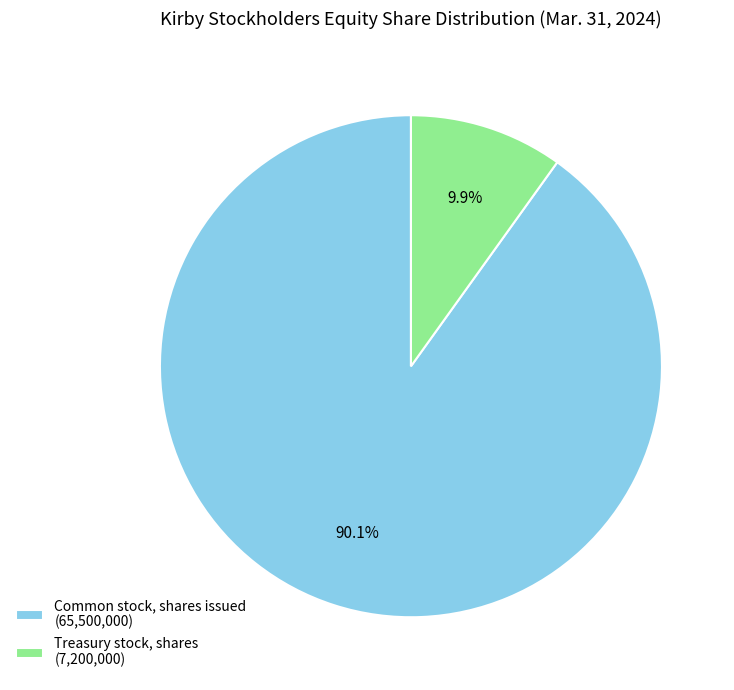

Which category has the smallest portion of the pie?

Treasury stock, shares